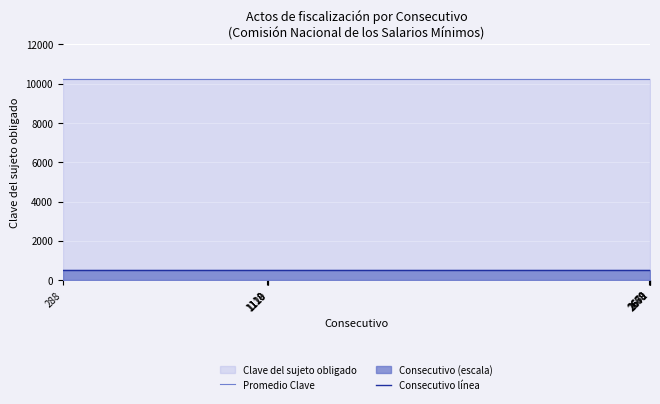

What is the minimum value for Consecutivo línea?

511.2